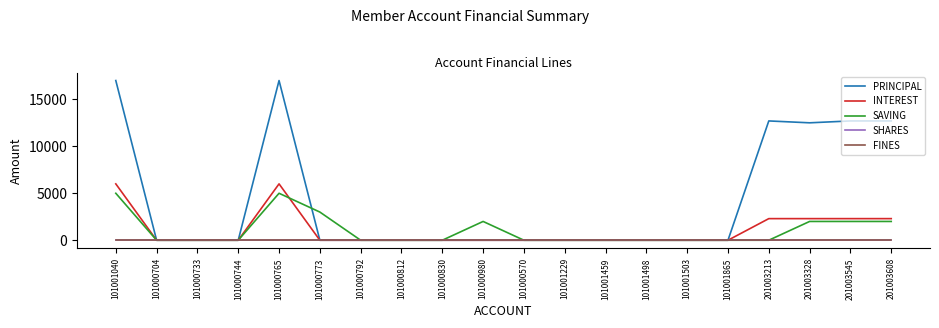

Which has a higher value, 101000792 or 101001503?

101000792